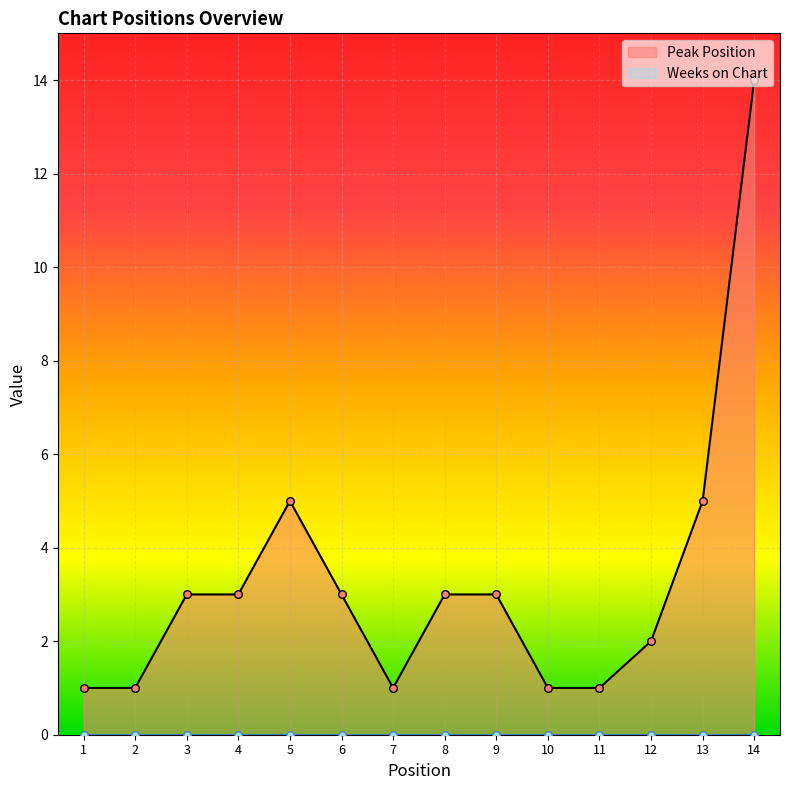

What is the ratio of the value at 11 to the value at 8?

0.3